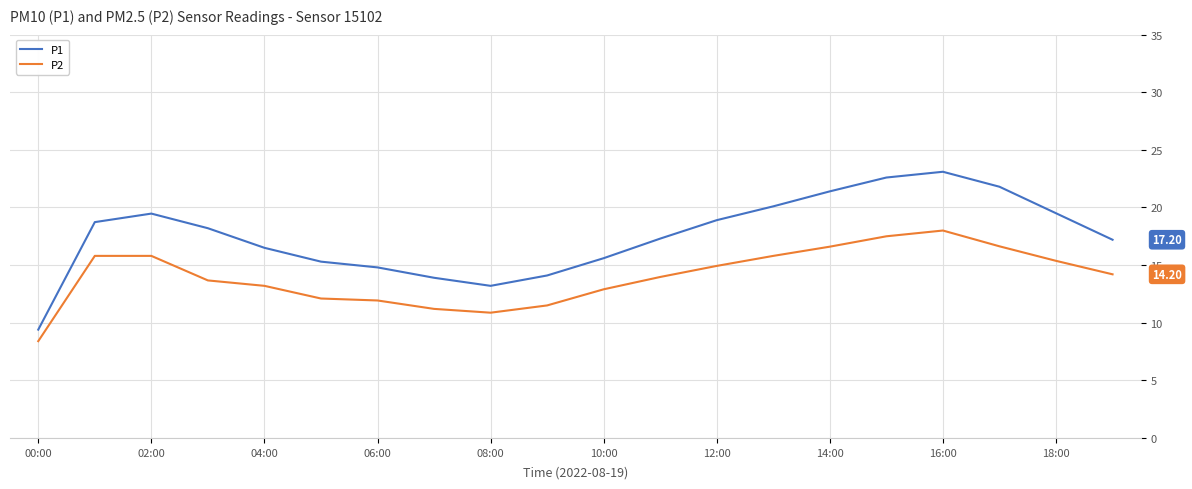

How many distinct data groups are displayed?

2